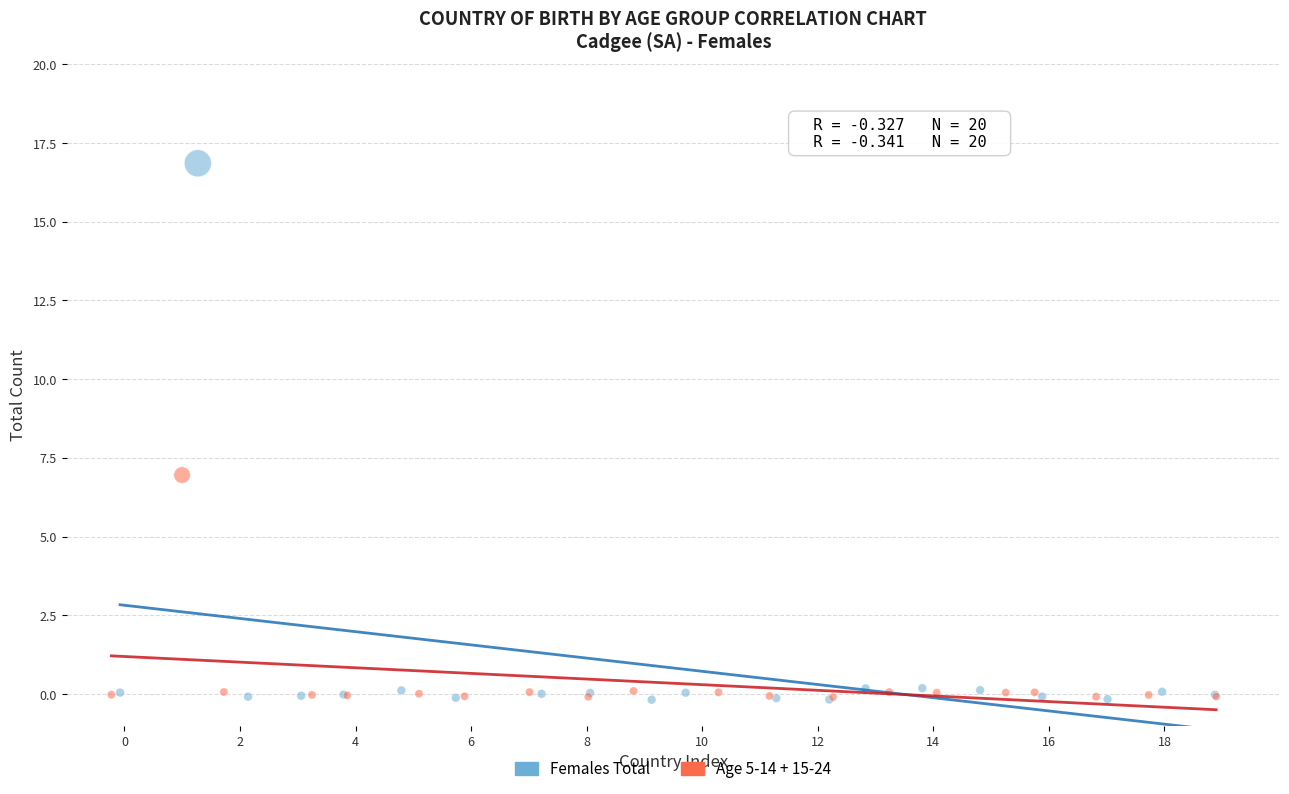

Which series contains the highest Y value?

Females Total